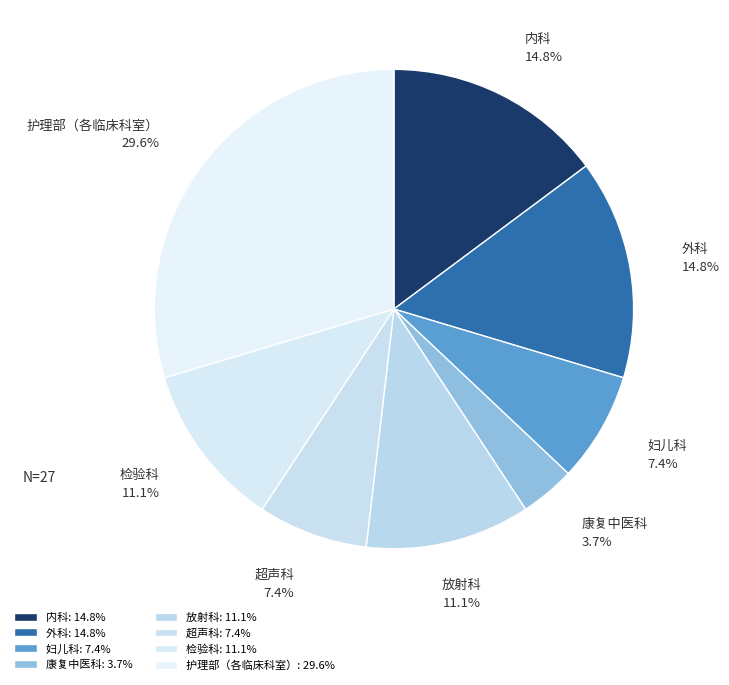

To the nearest percent, what portion does 外科 represent?

15%